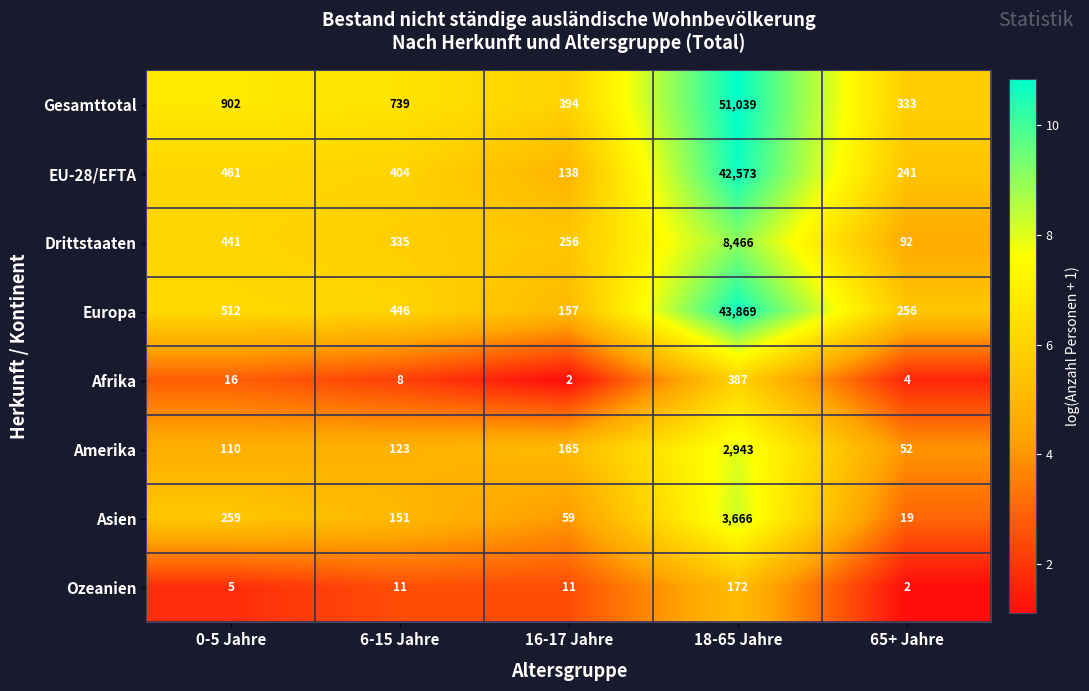

At how many categories does at least one series exceed 2?

5